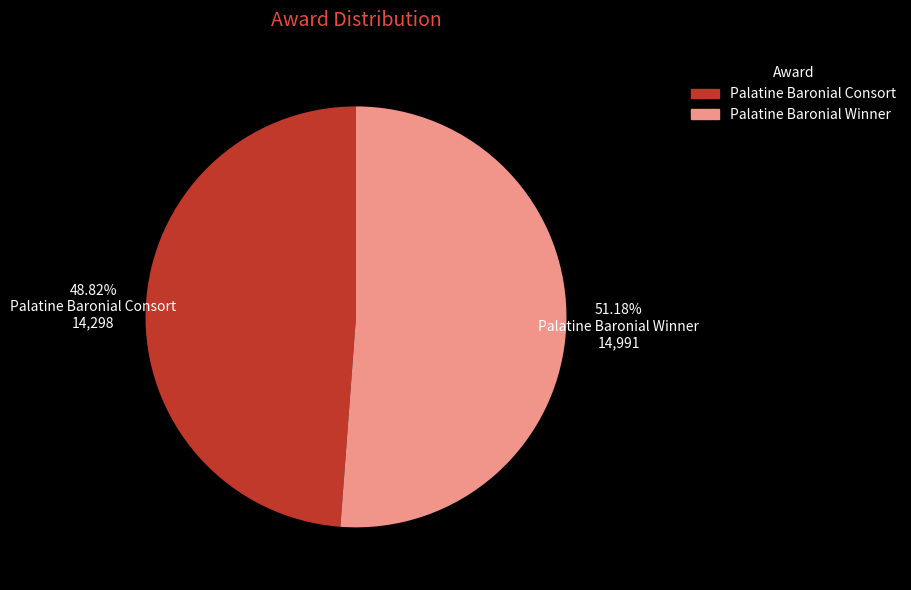

Combined, what portion of the pie is Palatine Baronial Consort and Palatine Baronial Winner?

100.0%